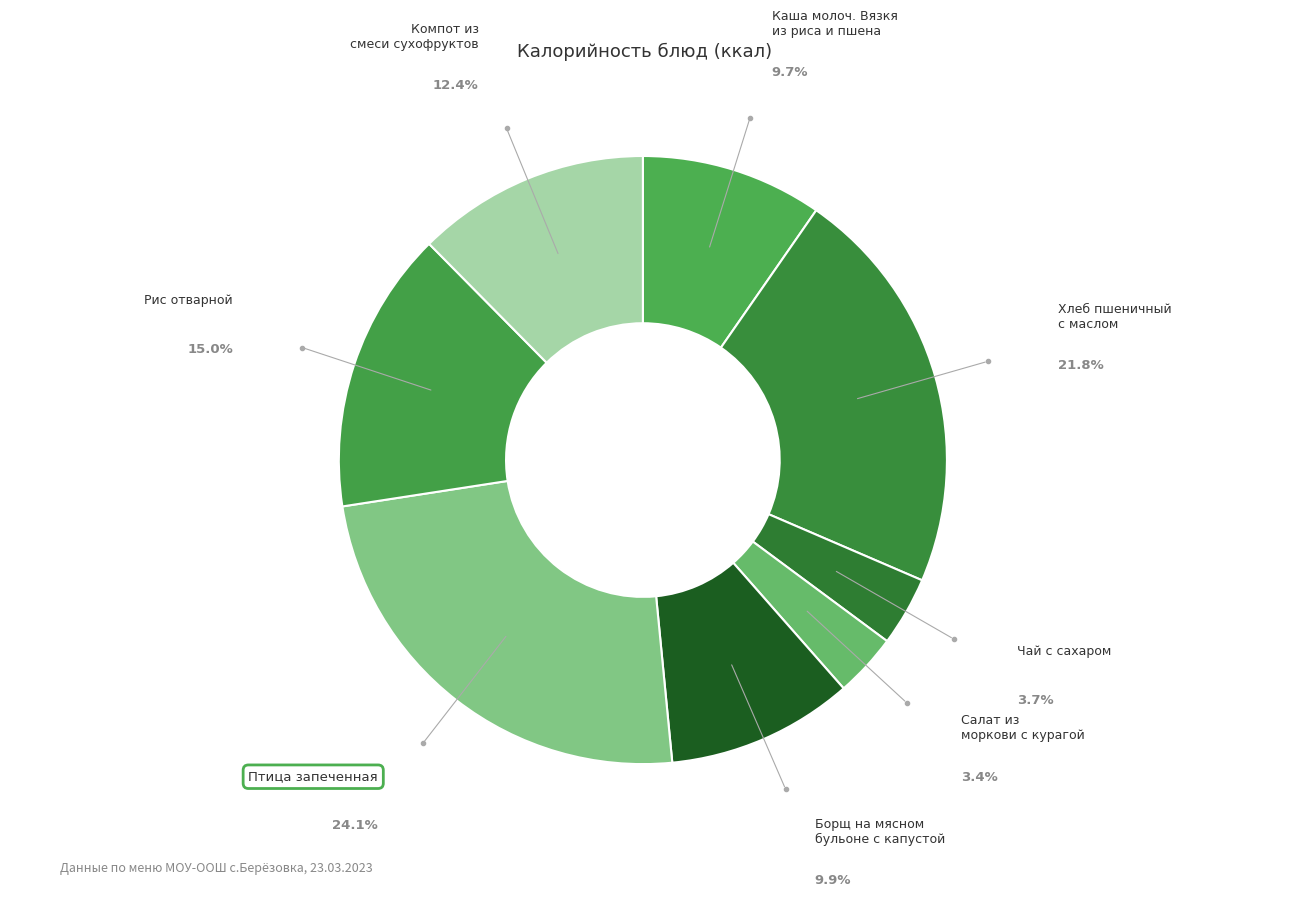

What is the smallest slice in the pie chart?

Салат из моркови с курагой